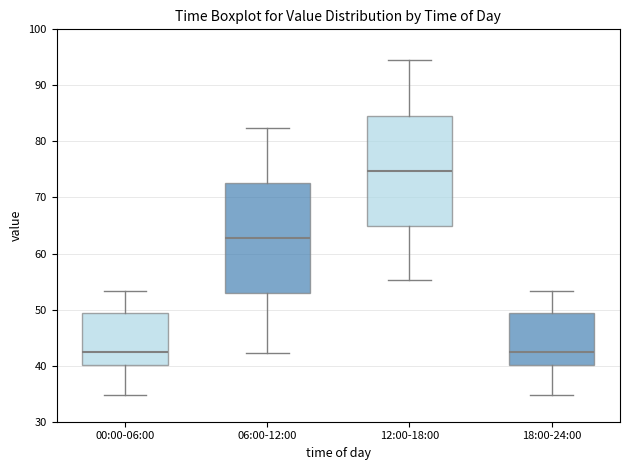

Reading left to right, read every box against the y-axis: the position of its median line, the range the box covers, and the ends of its whiskers. The values are not printed on the chart, so give them approximately, as read against the axis.

00:00-06:00: median 43, box 40 to 49, whiskers 35 to 53
06:00-12:00: median 63, box 53 to 73, whiskers 42 to 82
12:00-18:00: median 75, box 65 to 85, whiskers 55 to 94
18:00-24:00: median 43, box 40 to 49, whiskers 35 to 53